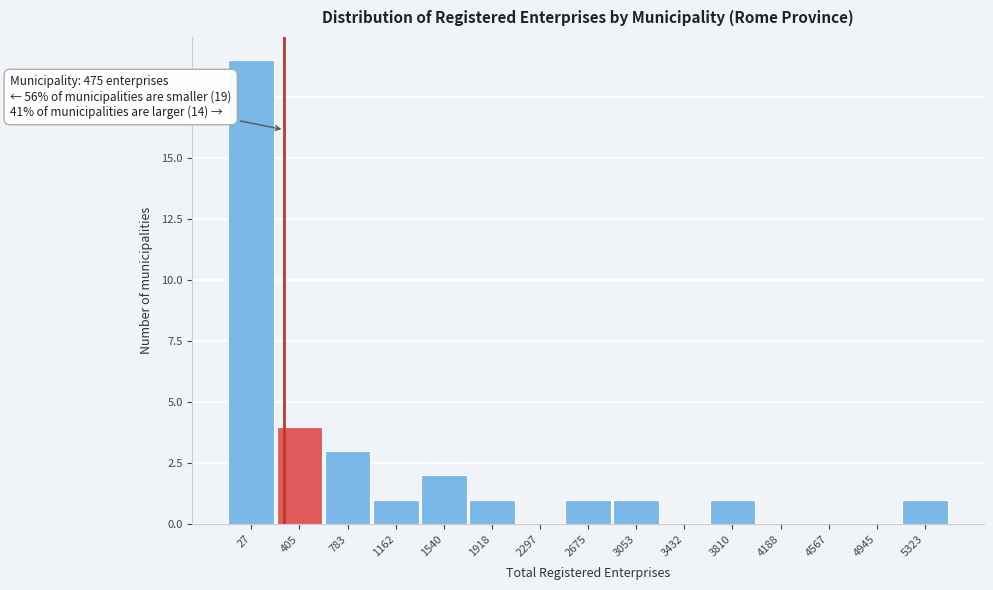

Reading left to right, extract all data points from this chart.

27=19	405=4	783=3	1162=1	1540=2	1918=1	2297=0	2675=1	3053=1	3432=0	3810=1	4188=0	4567=0	4945=0	5323=1